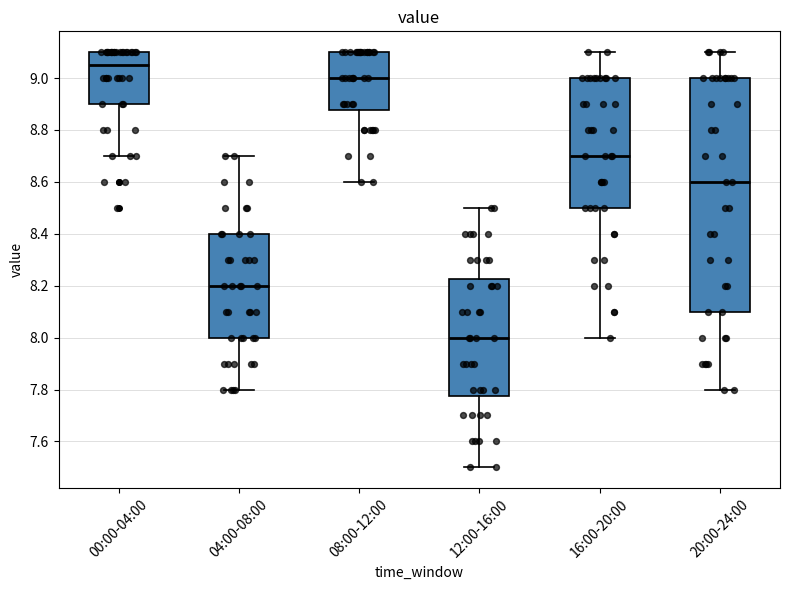

Which box's median line is the lowest?

12:00-16:00